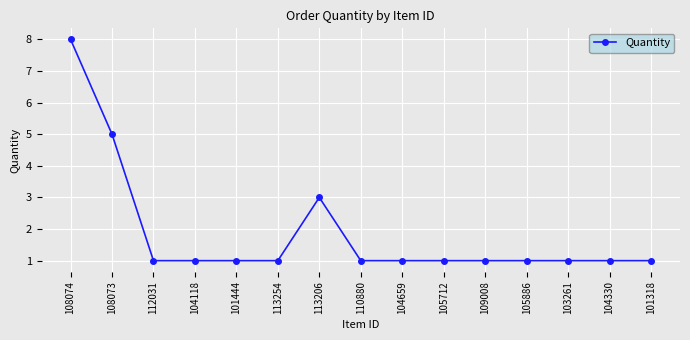

What is the sum of the values at 101318 and 108073?

6